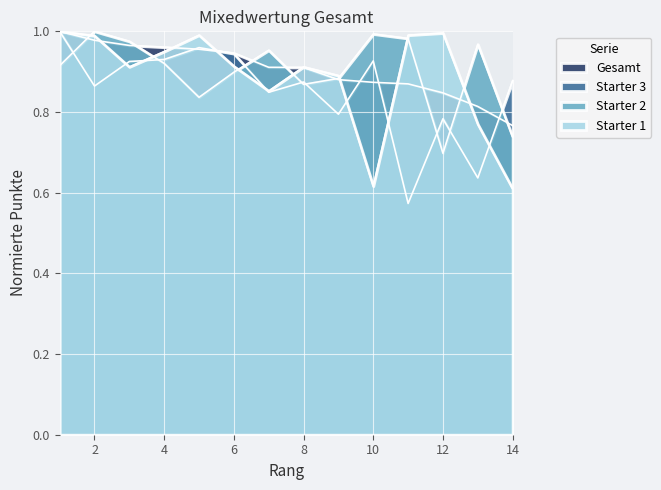

Which series has the widest spread of values?

Starter 3